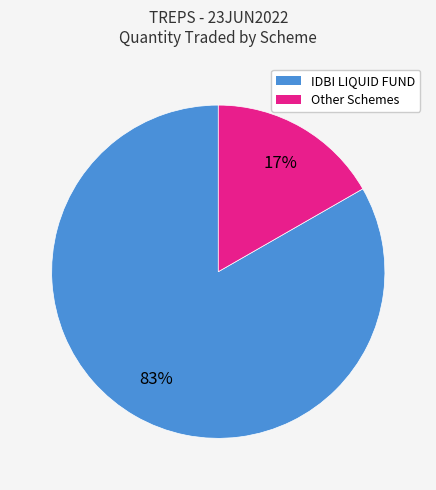

To the nearest percent, what is the average slice percentage?

50%